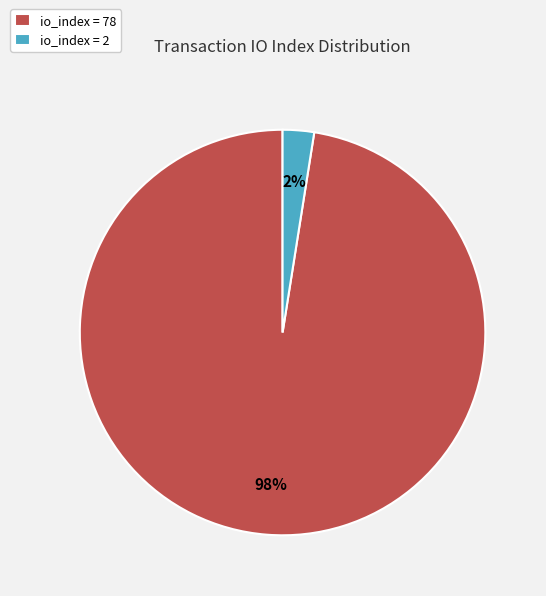

Which category has the smallest portion of the pie?

io_index = 2